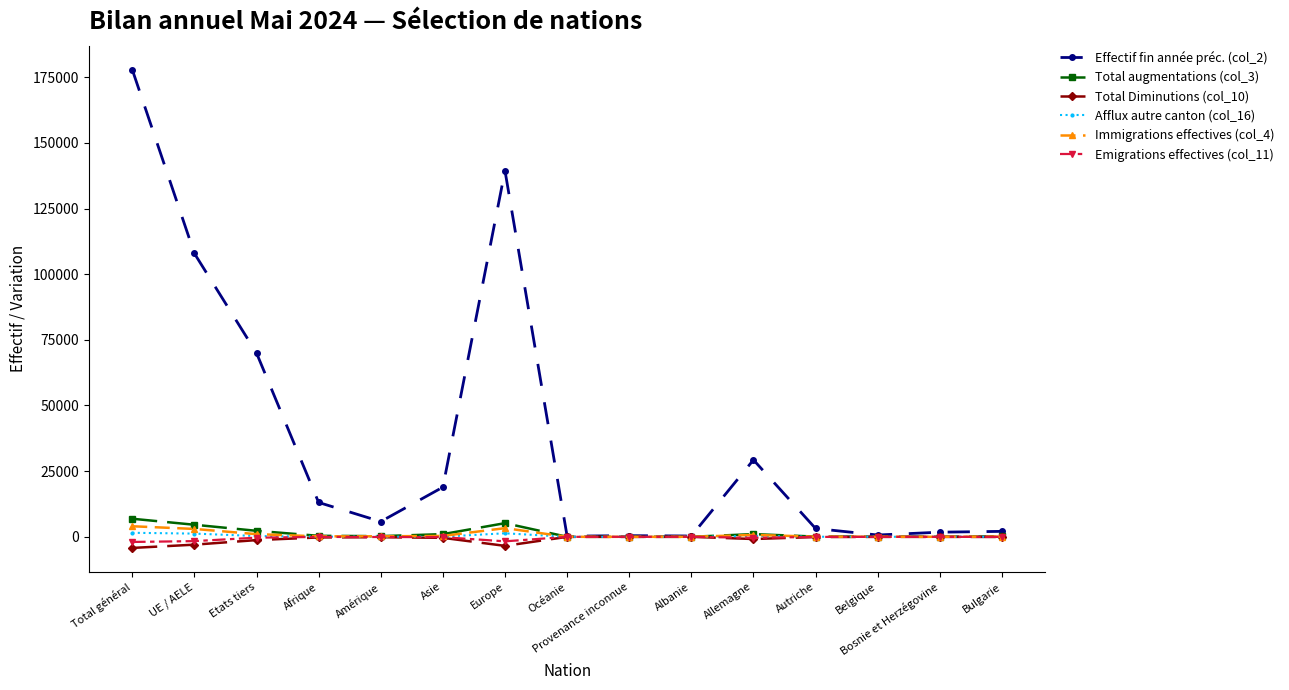

Where is the first local maximum for Effectif fin année préc. (col_2)?

Europe